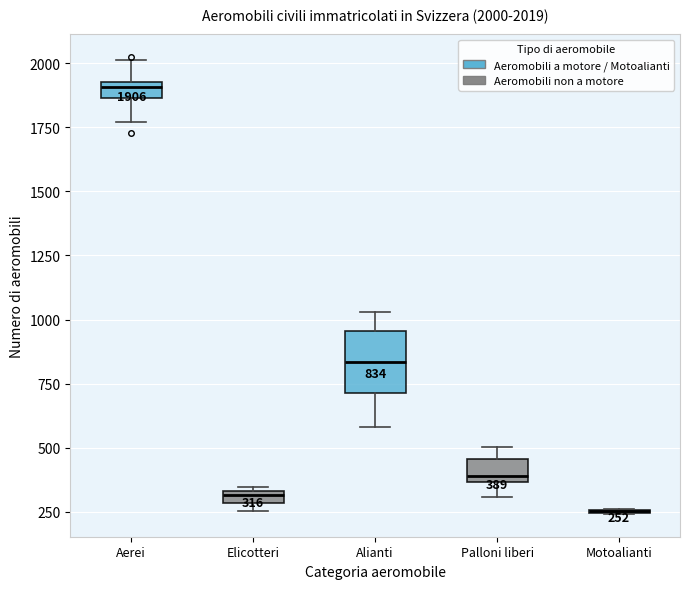

Which box is the tallest, from its lower edge to its upper edge?

Alianti